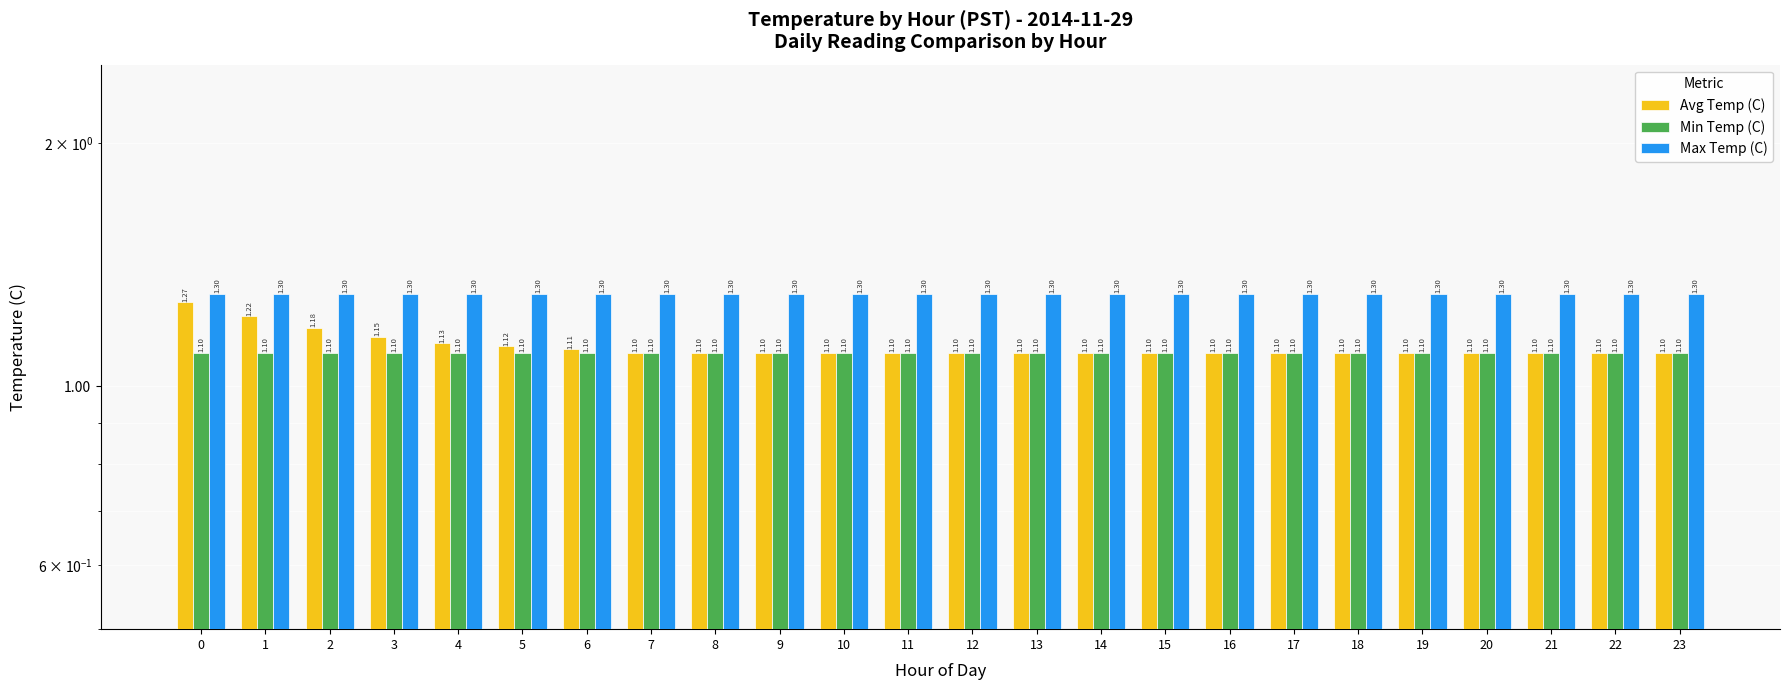

Reading right to left, extract all data points from this chart.

Avg Temp (C): 1.1	1.1	1.1	1.1	1.1	1.1	1.1	1.1	1.1	1.1	1.1	1.1	1.1	1.1	1.1	1.1	1.1	1.1	1.1	1.1	1.1	1.2	1.2	1.3
Min Temp (C): 1.1	1.1	1.1	1.1	1.1	1.1	1.1	1.1	1.1	1.1	1.1	1.1	1.1	1.1	1.1	1.1	1.1	1.1	1.1	1.1	1.1	1.1	1.1	1.1
Max Temp (C): 1.3	1.3	1.3	1.3	1.3	1.3	1.3	1.3	1.3	1.3	1.3	1.3	1.3	1.3	1.3	1.3	1.3	1.3	1.3	1.3	1.3	1.3	1.3	1.3